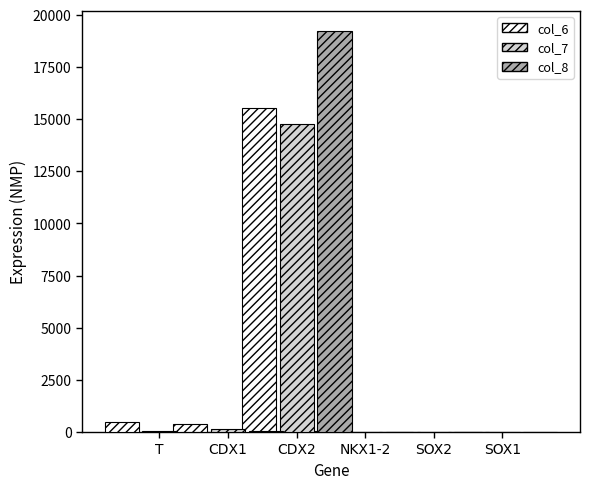

Reading left to right, transcribe all the data shown in this chart.

col_6: 497.7	382.8	15554.9	43.0	1.4	3.9
col_7: 29.6	143.0	14786.8	0.4	0.5	2.8
col_8: 4.6	41.9	19226.3	0.1	0.2	2.9